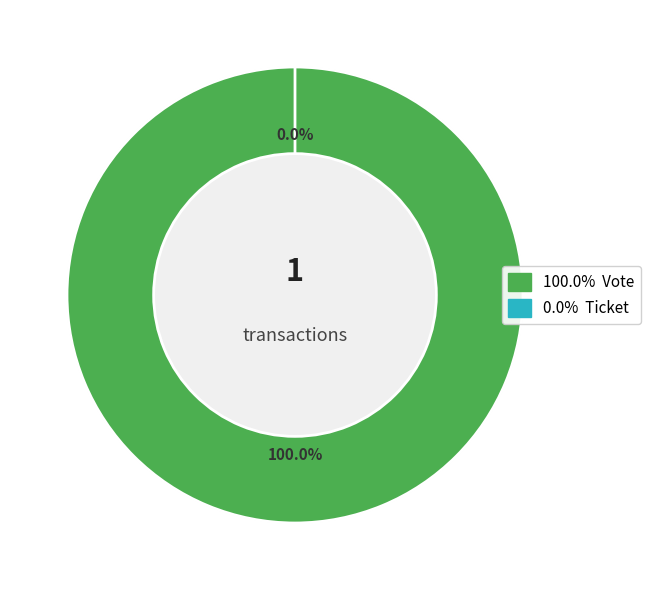

What percentage is the Vote slice, to the nearest percent?

100%